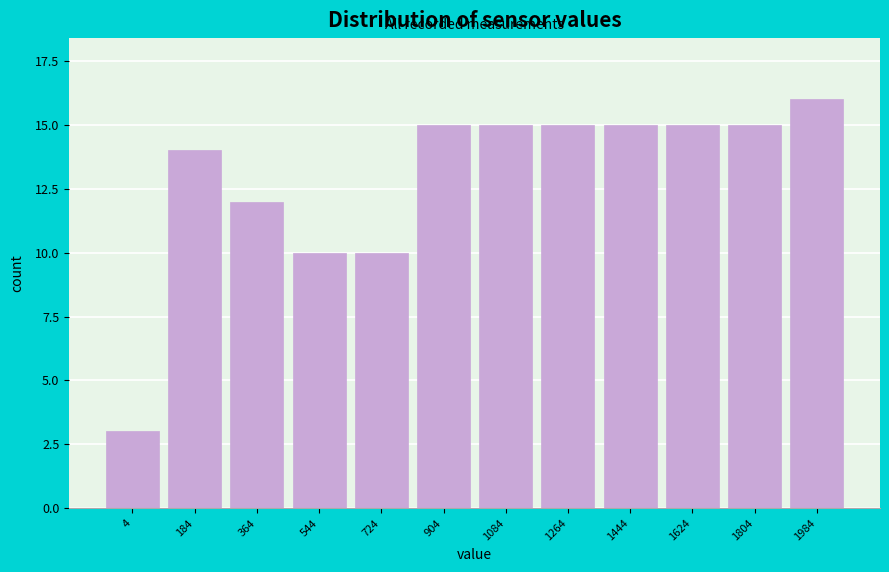

Reading right to left, list all the values displayed in this chart.

16	15	15	15	15	15	15	10	10	12	14	3